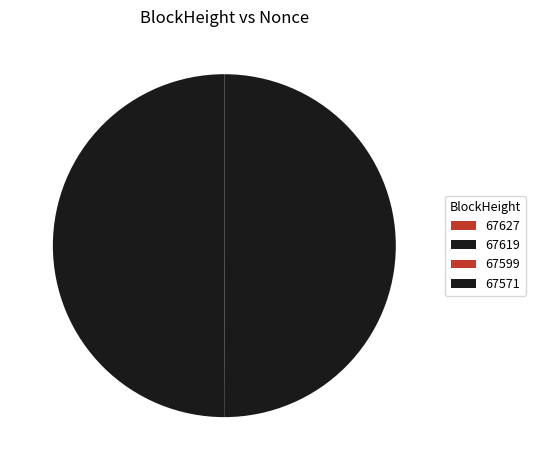

What percentage is the 67571 slice, to the nearest percent?

50%